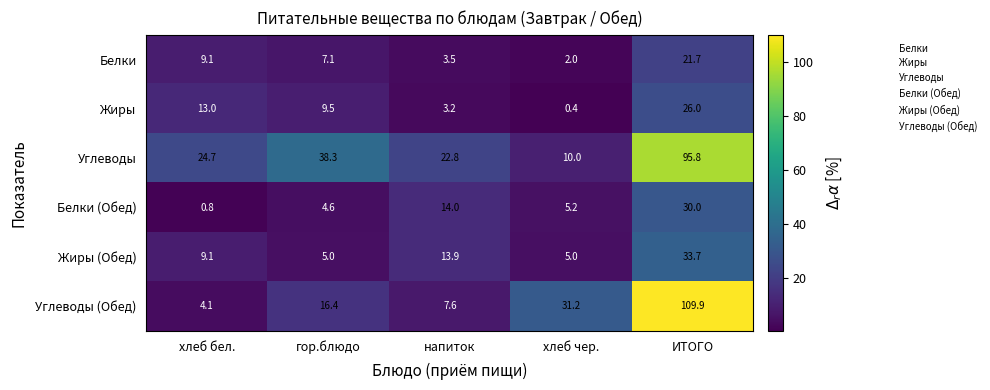

Rank the series at напиток from highest to lowest value.

Углеводы, Белки (Обед), Жиры (Обед), Углеводы (Обед), Белки, Жиры